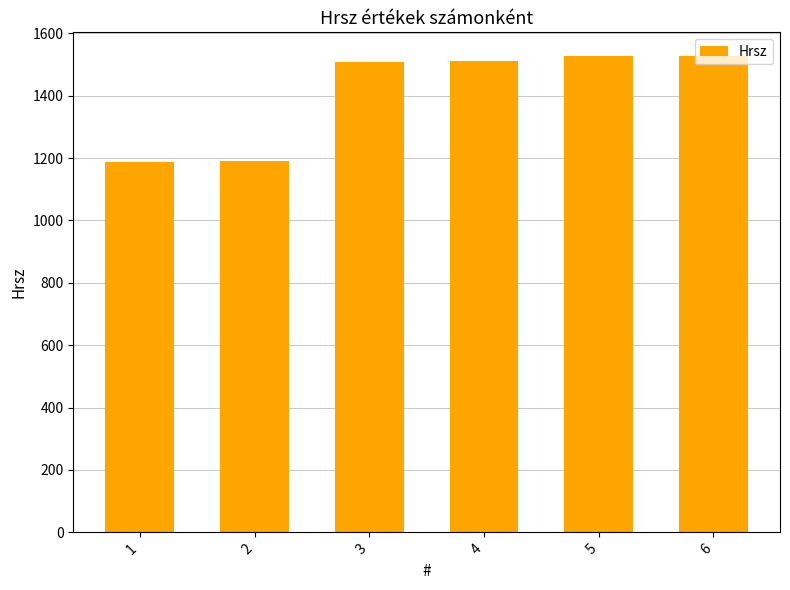

Where is the data nearest to the value 1357?

3